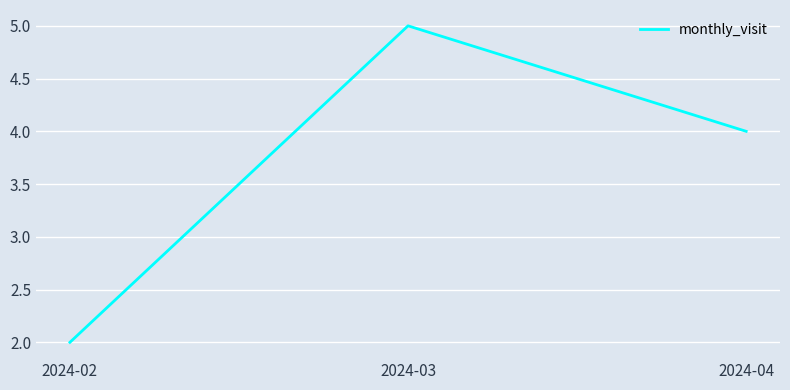

Reading right to left, transcribe all the data shown in this chart.

2024-04=4	2024-03=5	2024-02=2